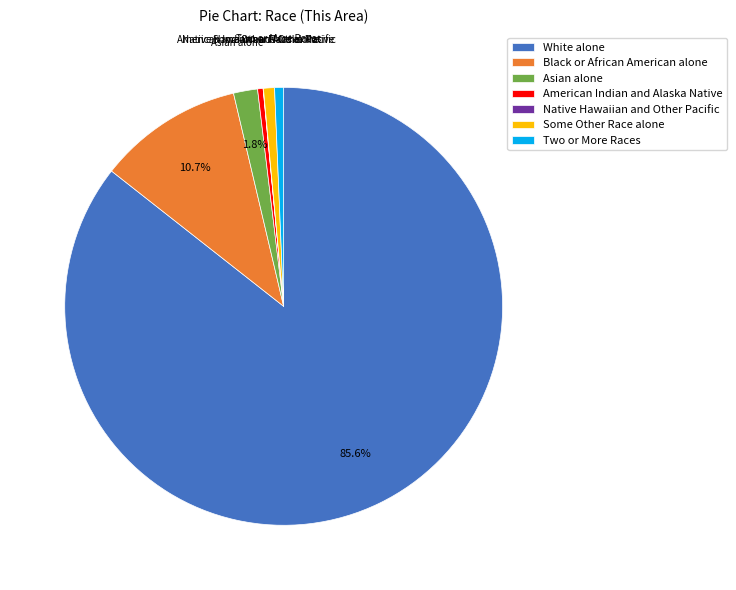

What percentage do White alone and Black or African American alone together represent?

96.3%